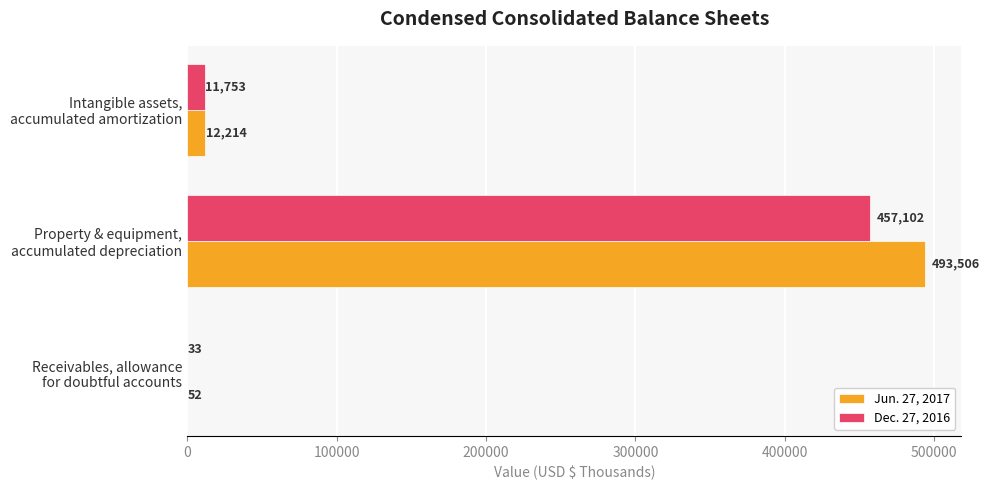

Which series has the largest total across all categories?

Jun. 27, 2017